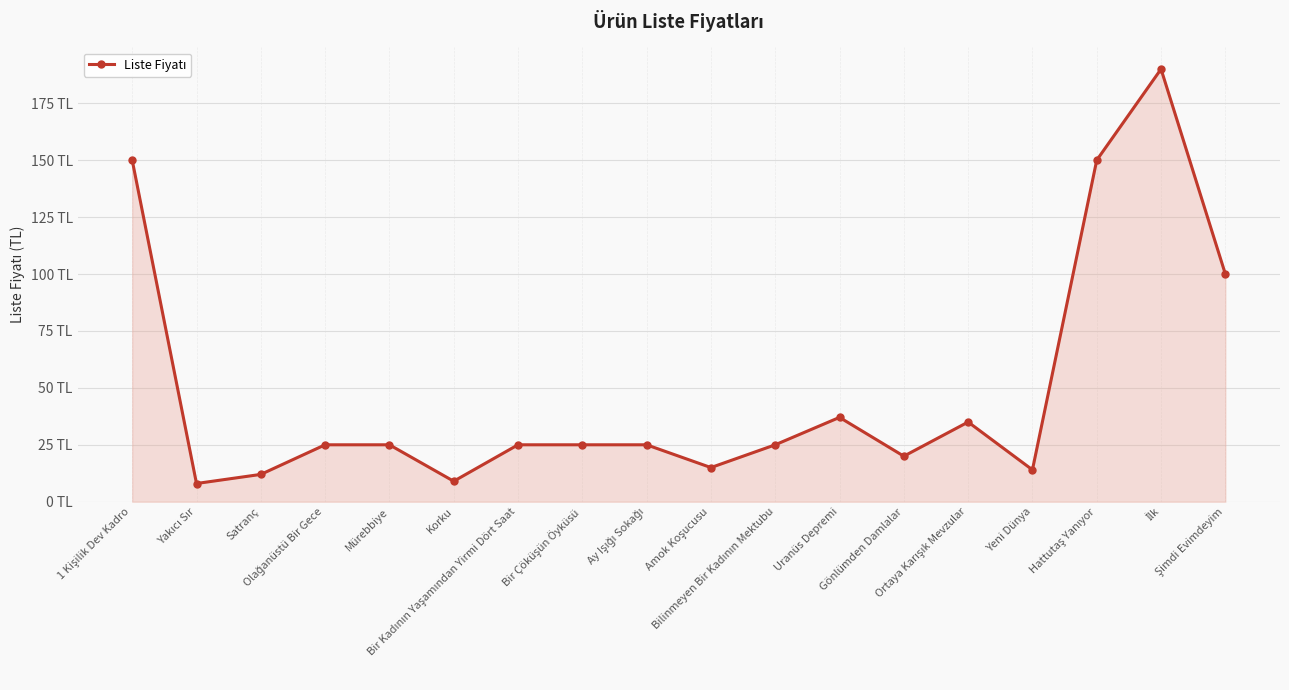

Where is the first local maximum?

Uranüs Depremi